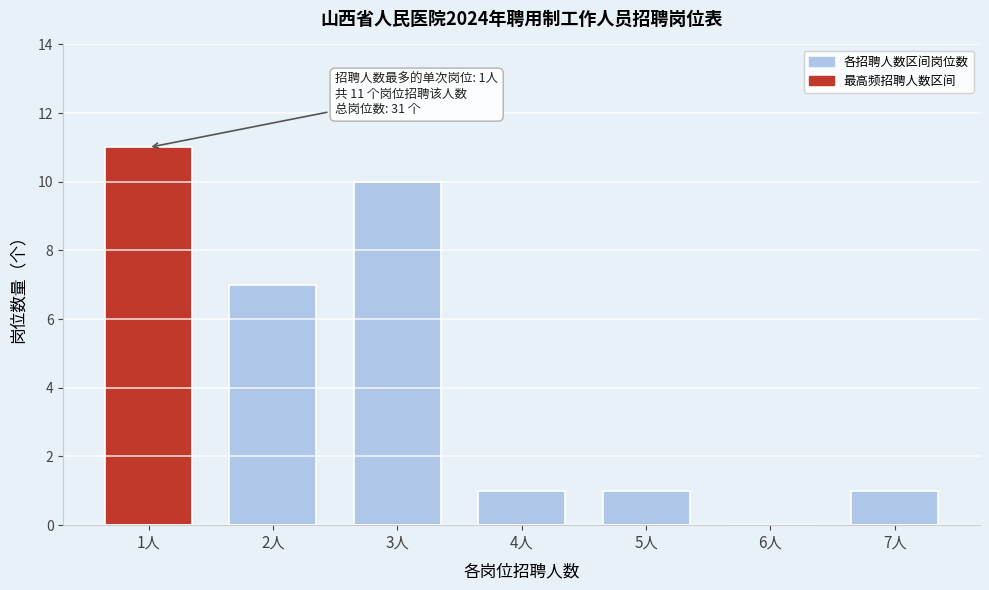

Reading left to right, list all the values displayed in this chart.

1人=11	2人=7	3人=10	4人=1	5人=1	6人=0	7人=1